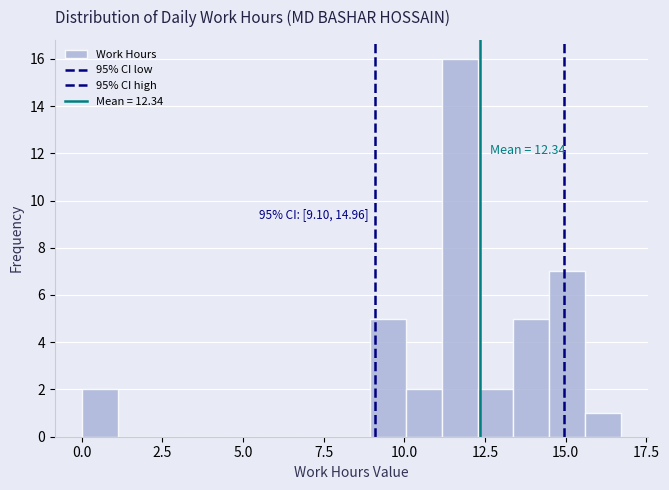

Read against the x-axis, roughly where is the centre of the tallest bar?

11.5